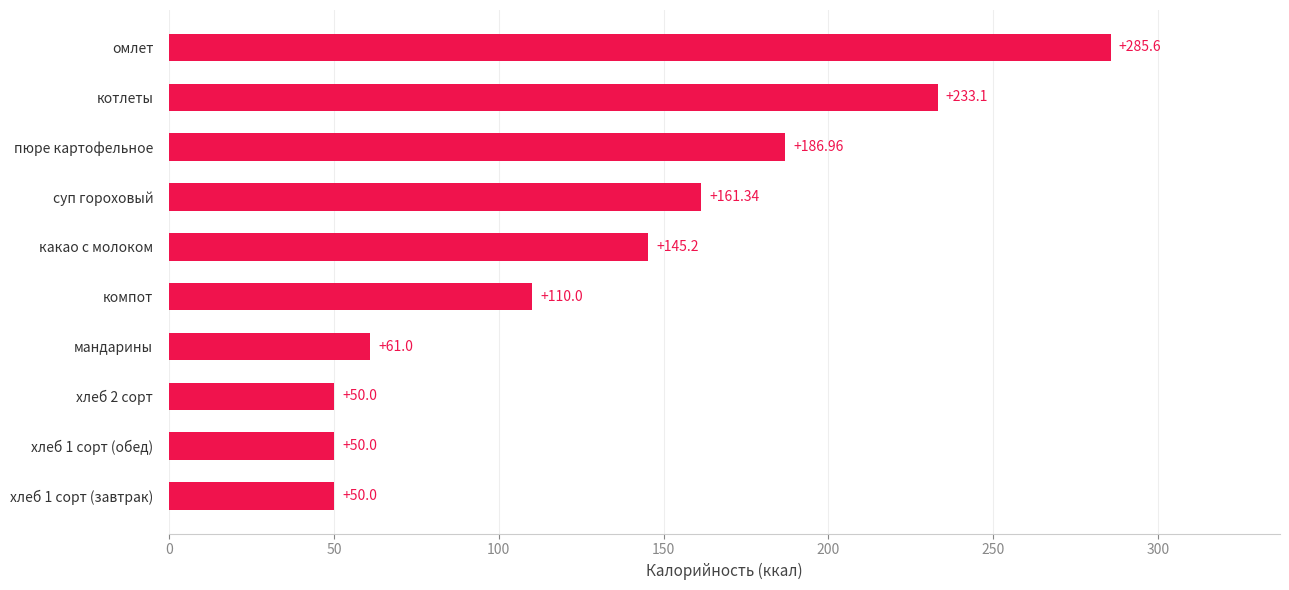

Where is the data nearest to the value 167?

суп гороховый